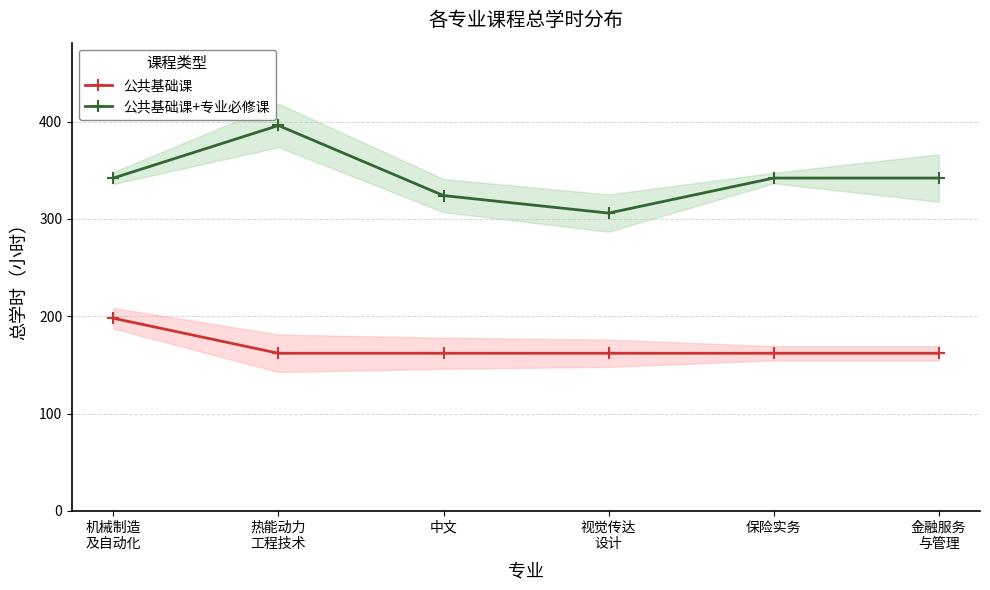

What position from the left is 金融服务
与管理?

6